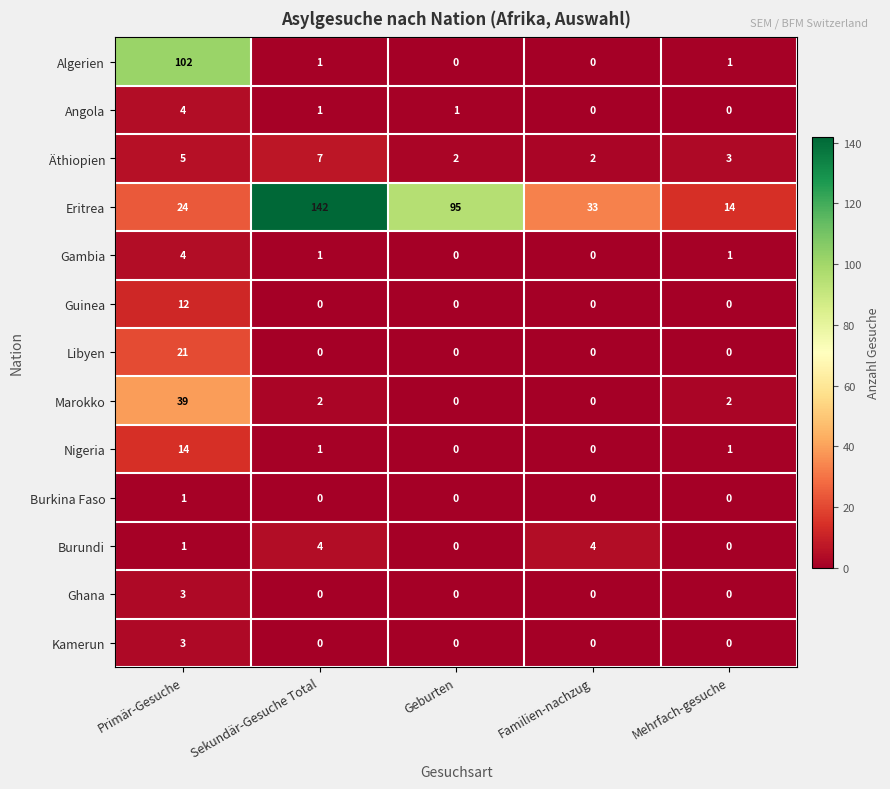

True or false: Burkina Faso has a value of 1 at Sekundär-Gesuche Total.

False